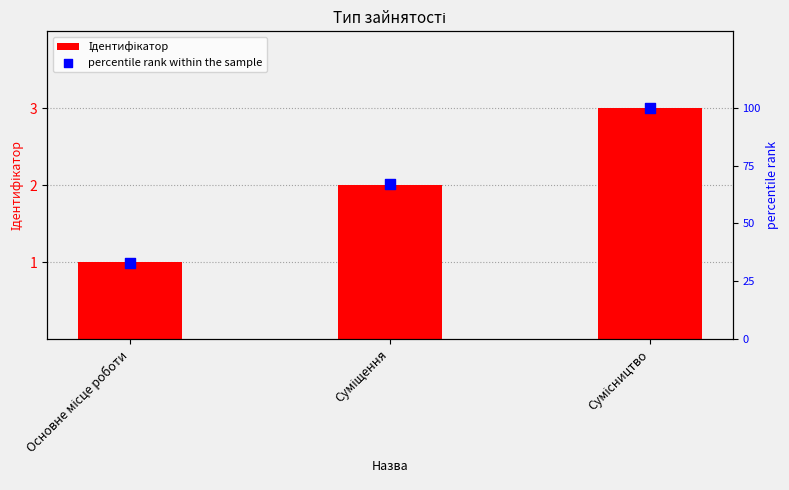

At how many categories does at least one series exceed 92?

1